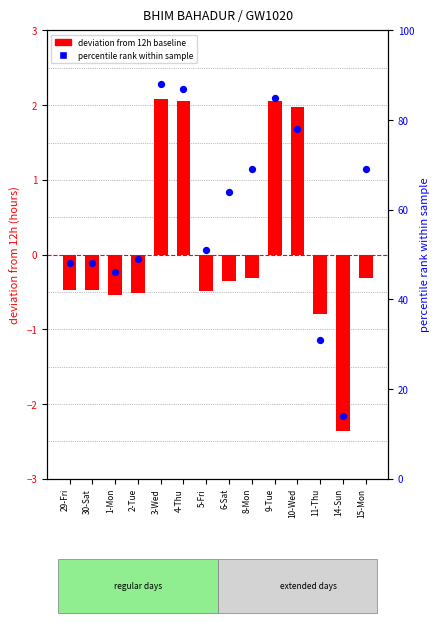

What is the total value across all series at 5-Fri?

50.5